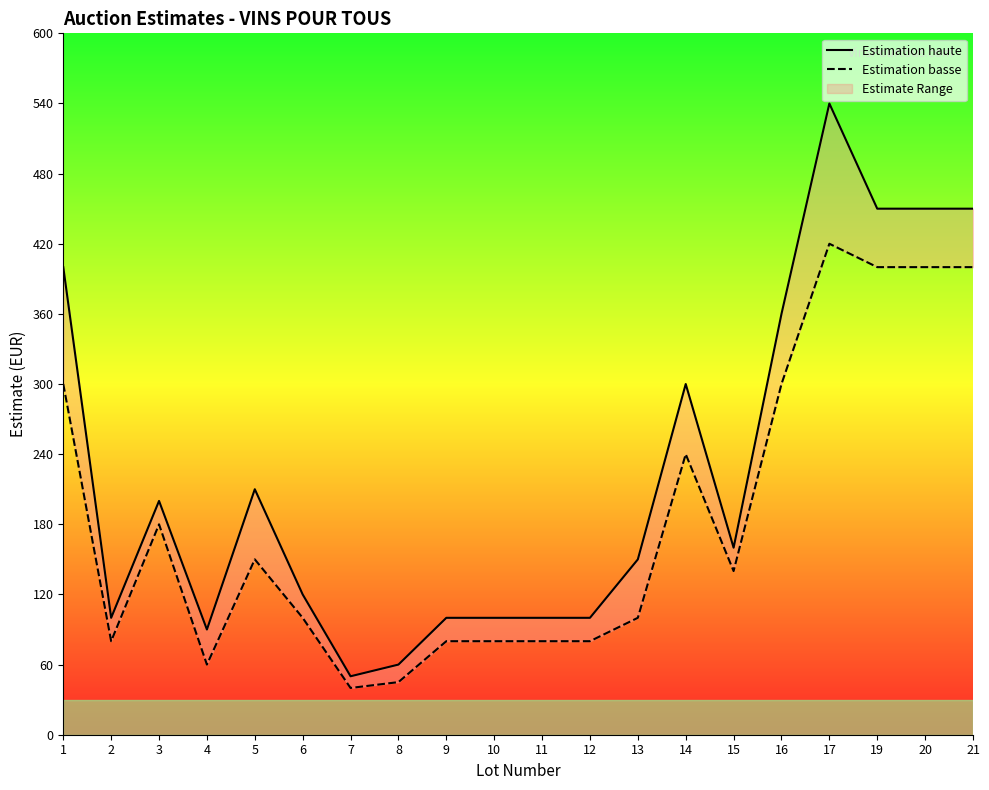

What is the difference between the maximum and second lowest values in the Estimation basse series?

375